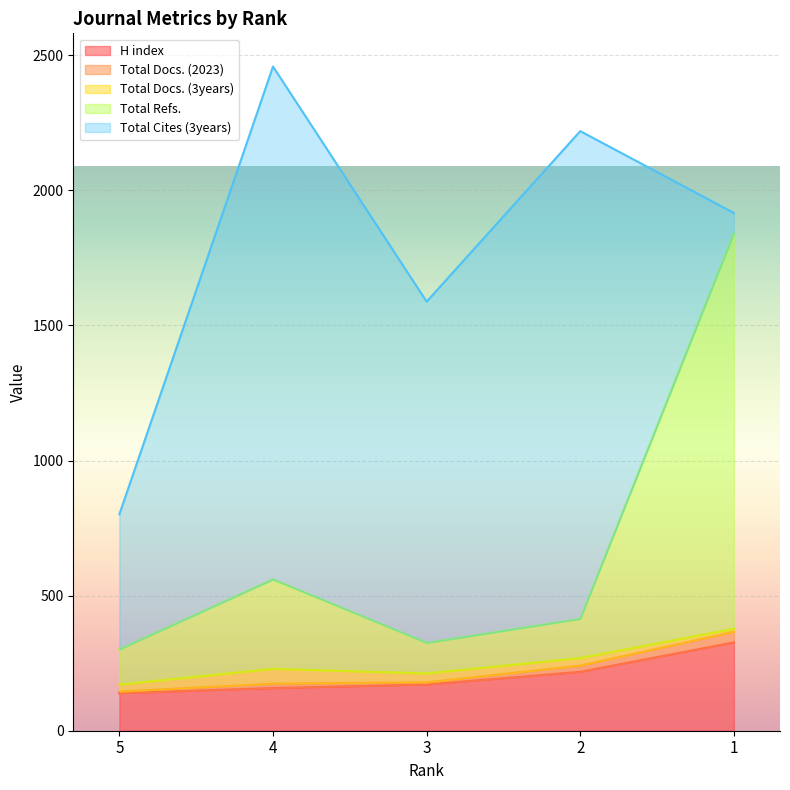

True or false: Total Docs. (2023) and Total Refs. cross at least once.

False